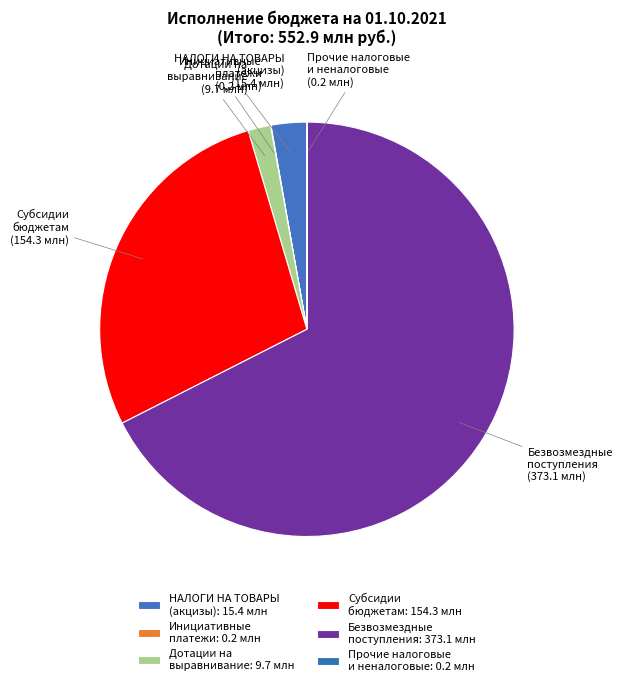

Is there any slice that represents more than half of the pie?

Yes